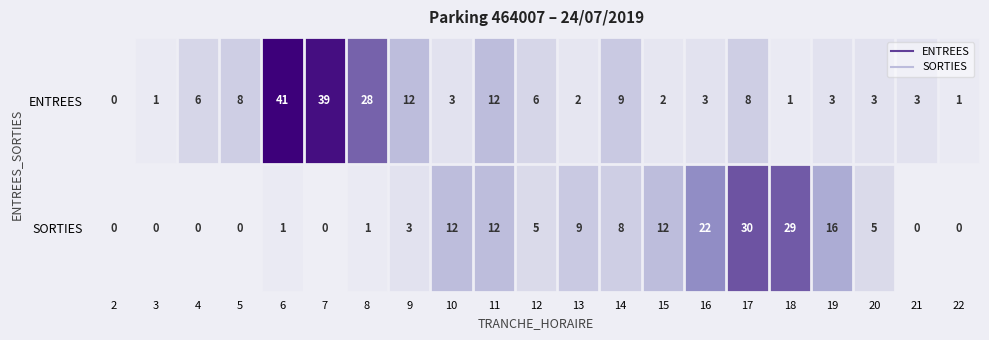

What is the total value across all series at 4?

6